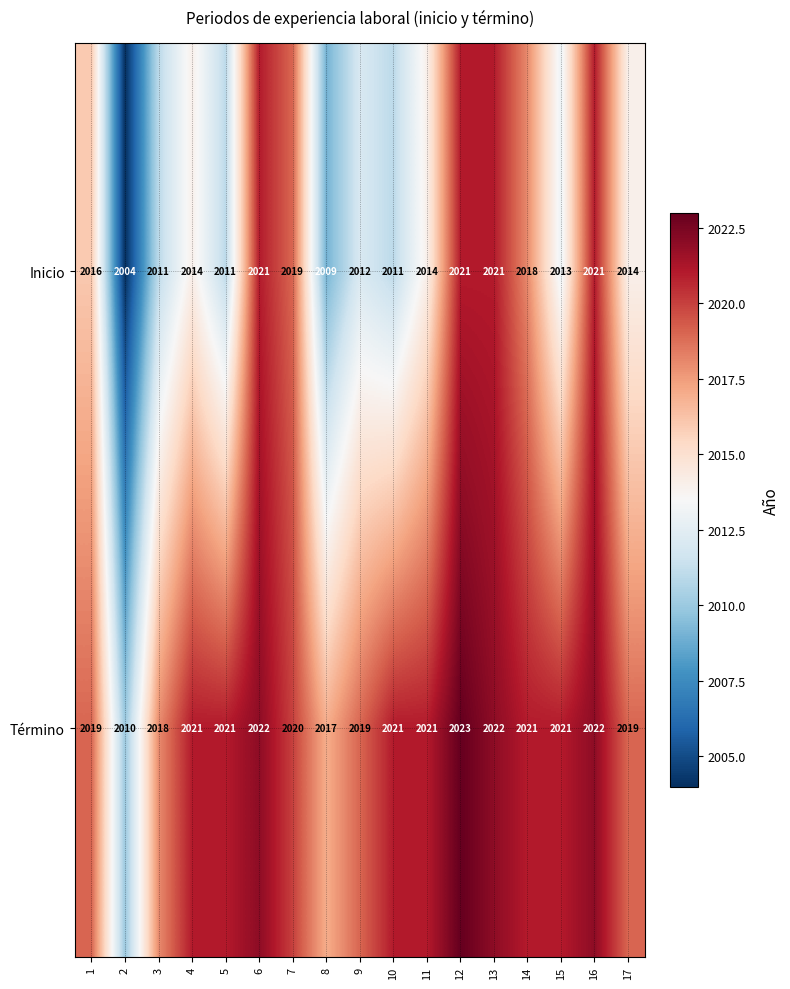

At which category is the sum across all series the highest?

12